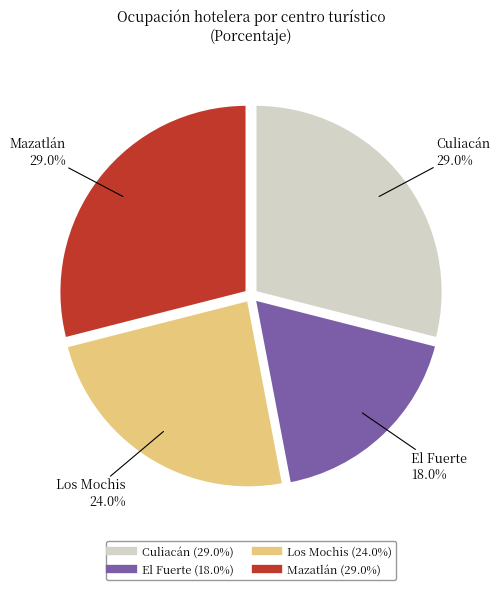

Does Culiacán represent more than half of the total?

No